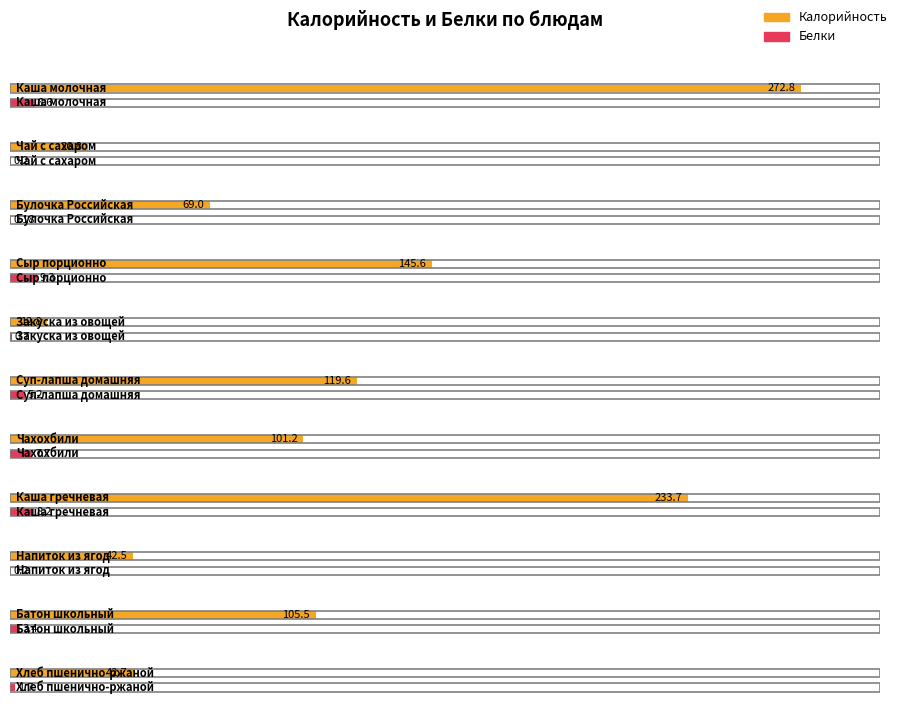

At which category is the sum across all series the highest?

Каша молочная